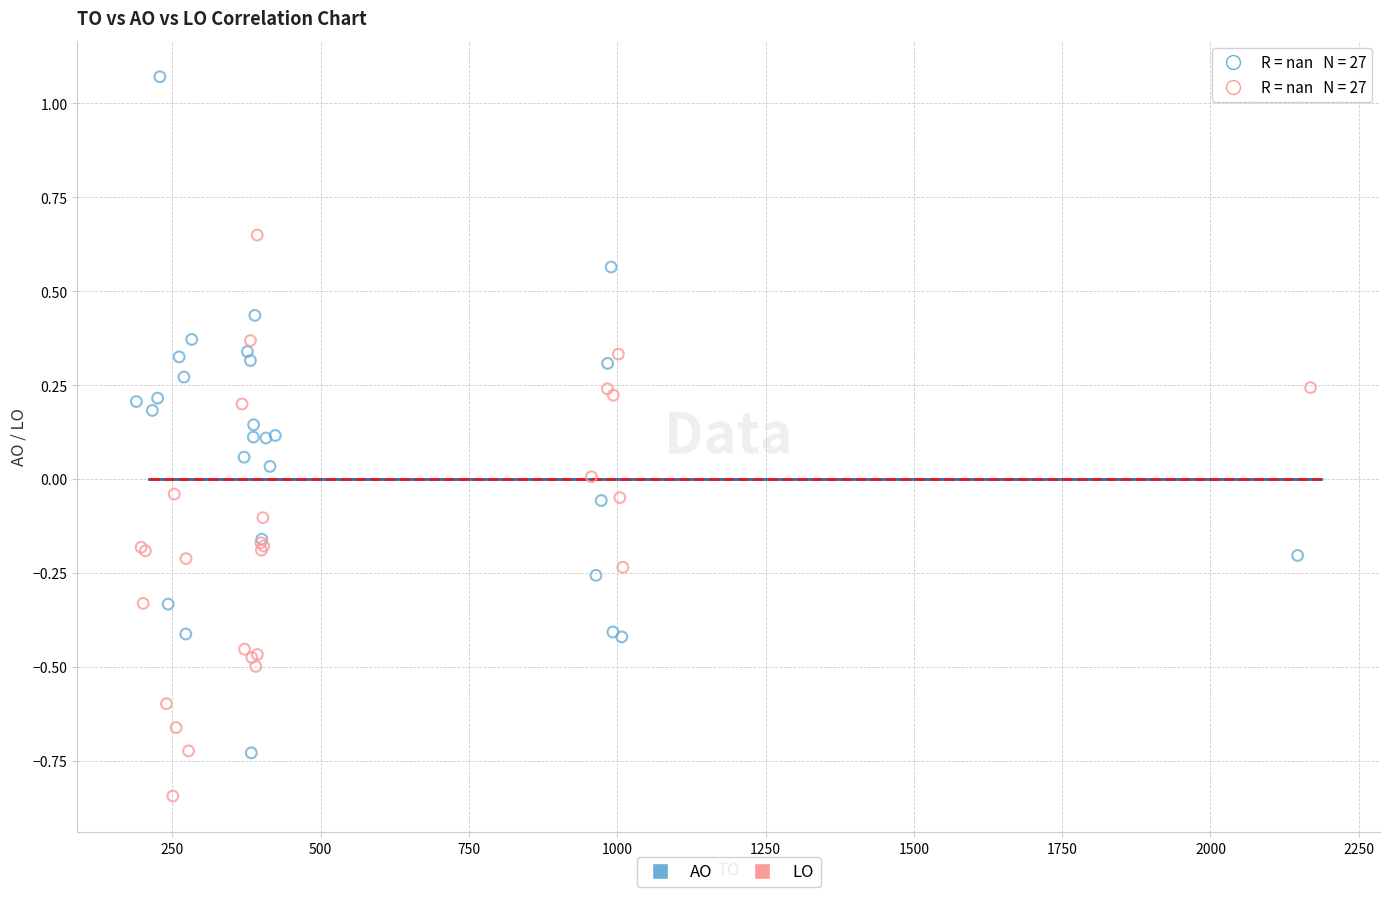

Which series reaches the maximum Y coordinate?

AO